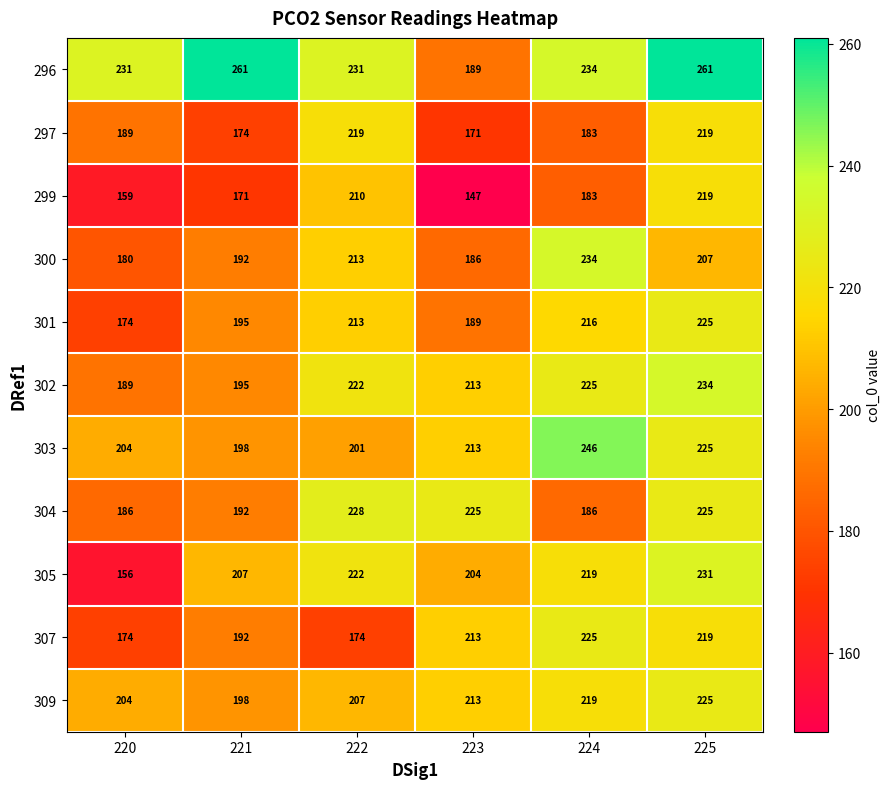

Which series has the widest spread of values?

305